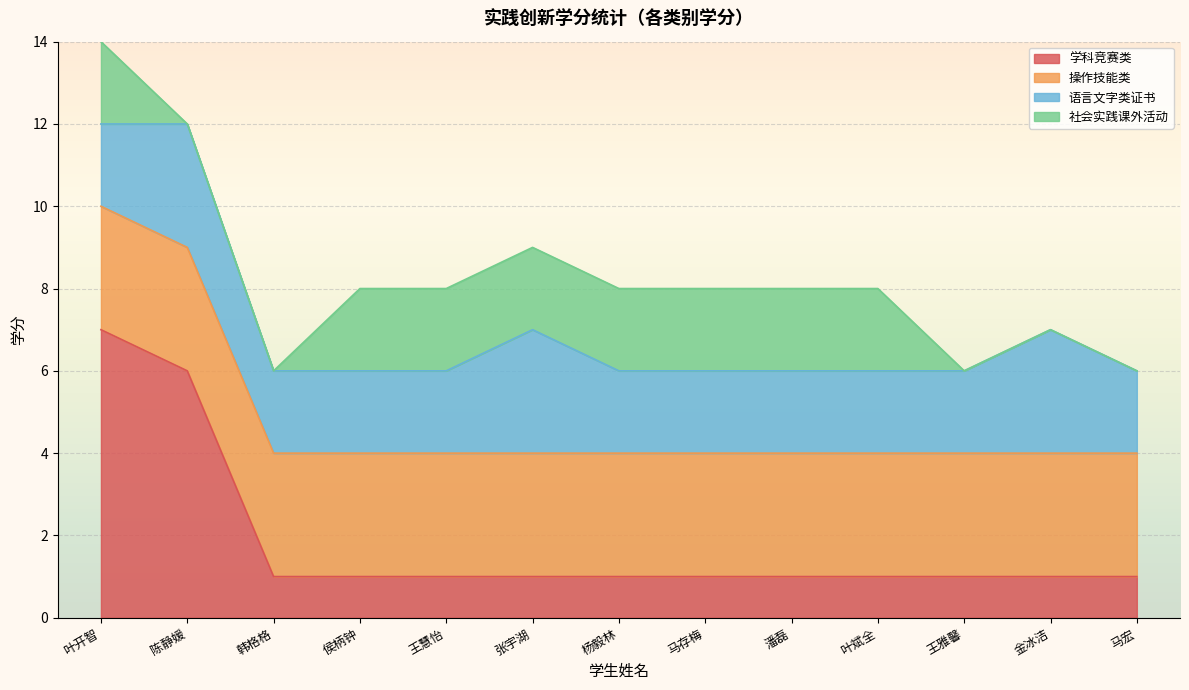

Read the 操作技能类 value at 王雅馨.

3